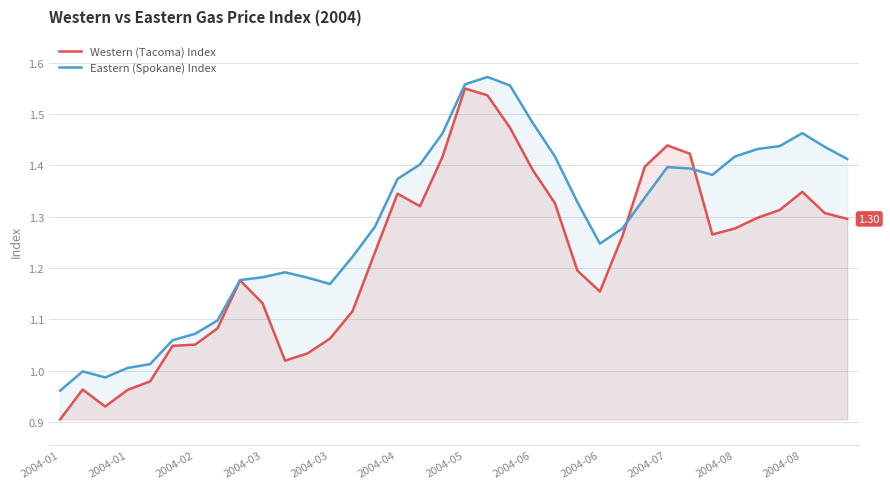

True or false: Western (Tacoma) Index has more than 1 interior local peaks.

True